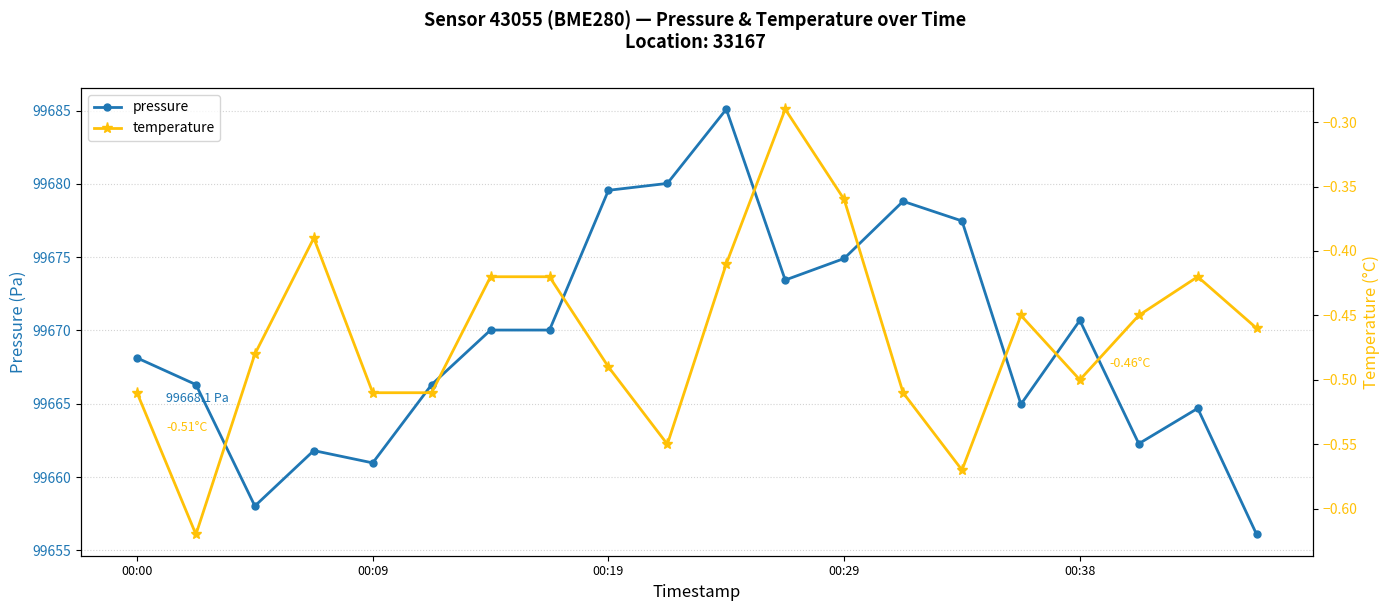

True or false: pressure and temperature cross at least once.

False